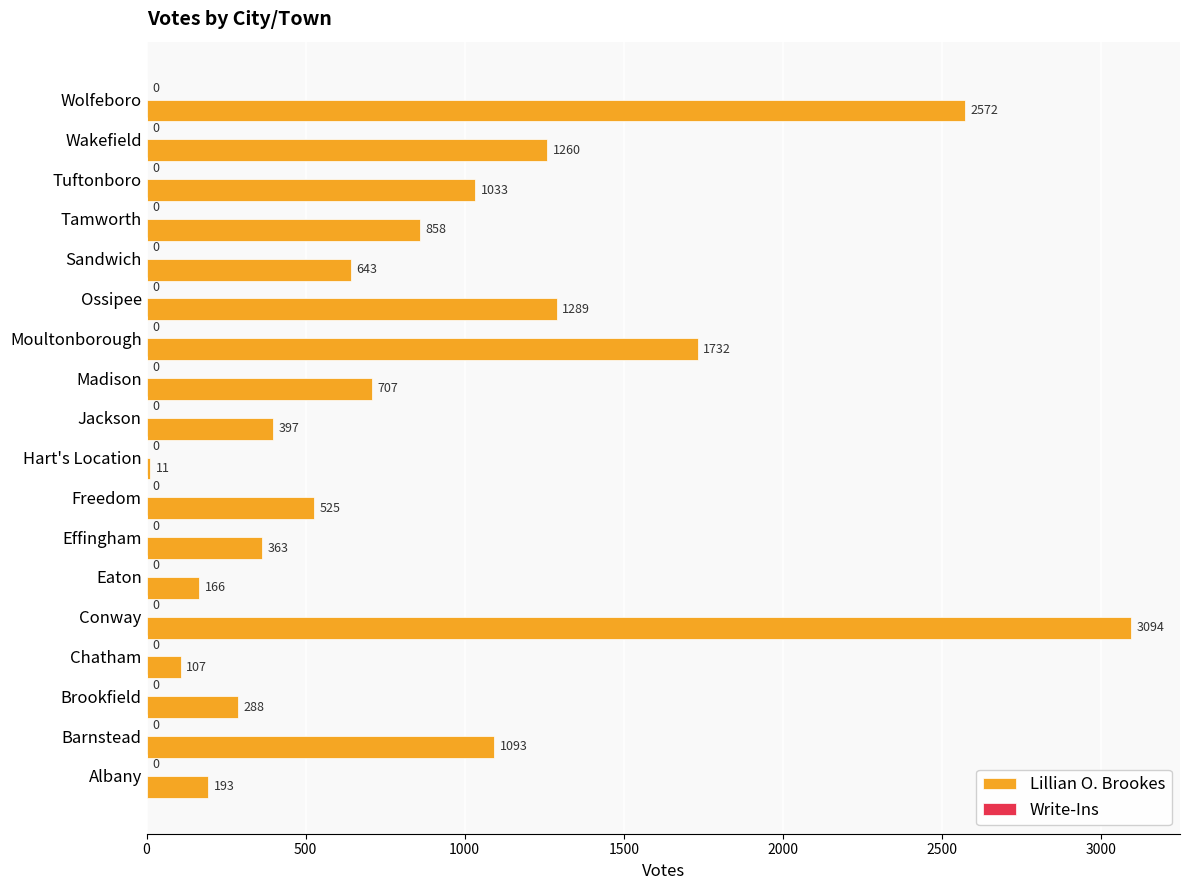

What is the ratio of the value at Jackson to the value at Freedom?

0.8